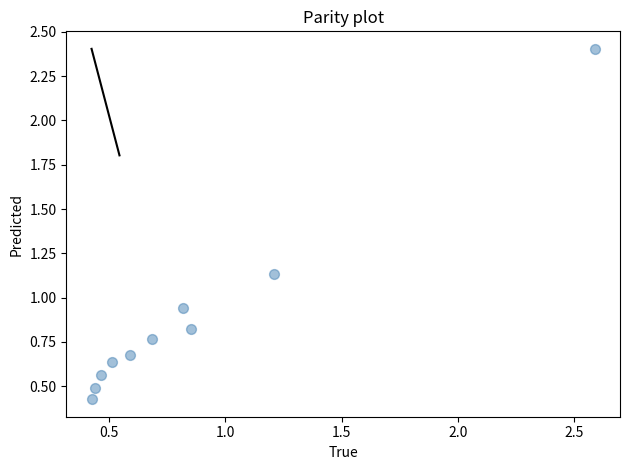

What is the range of X values (max minus min)?

2.2